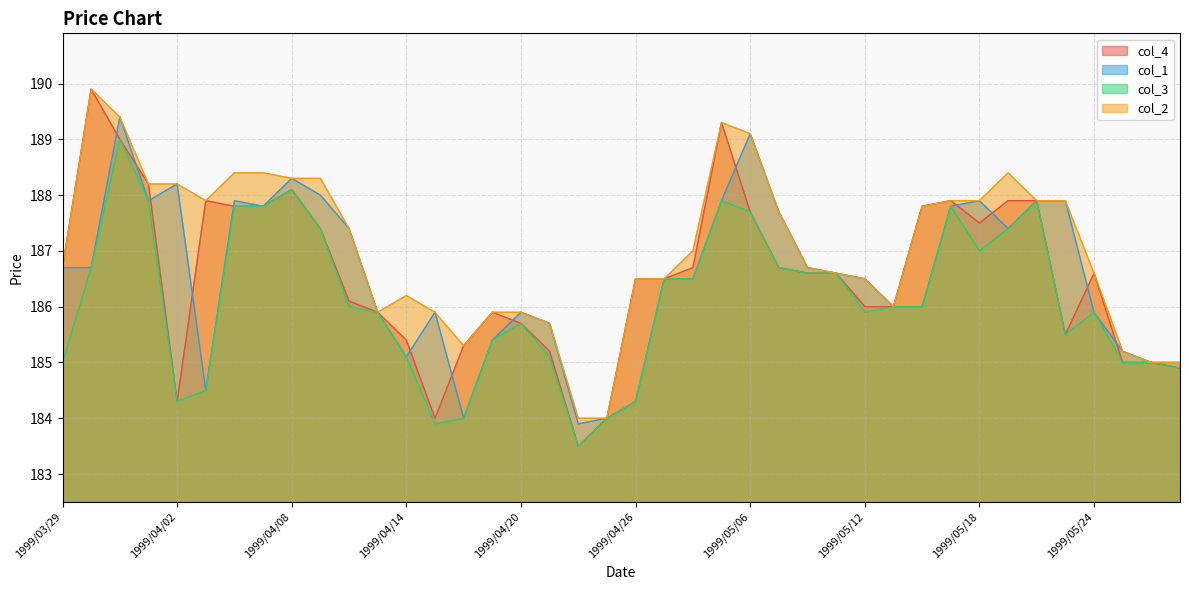

What is the sum of the col_1 values at 1999/04/19 and 1999/04/30?

373.3